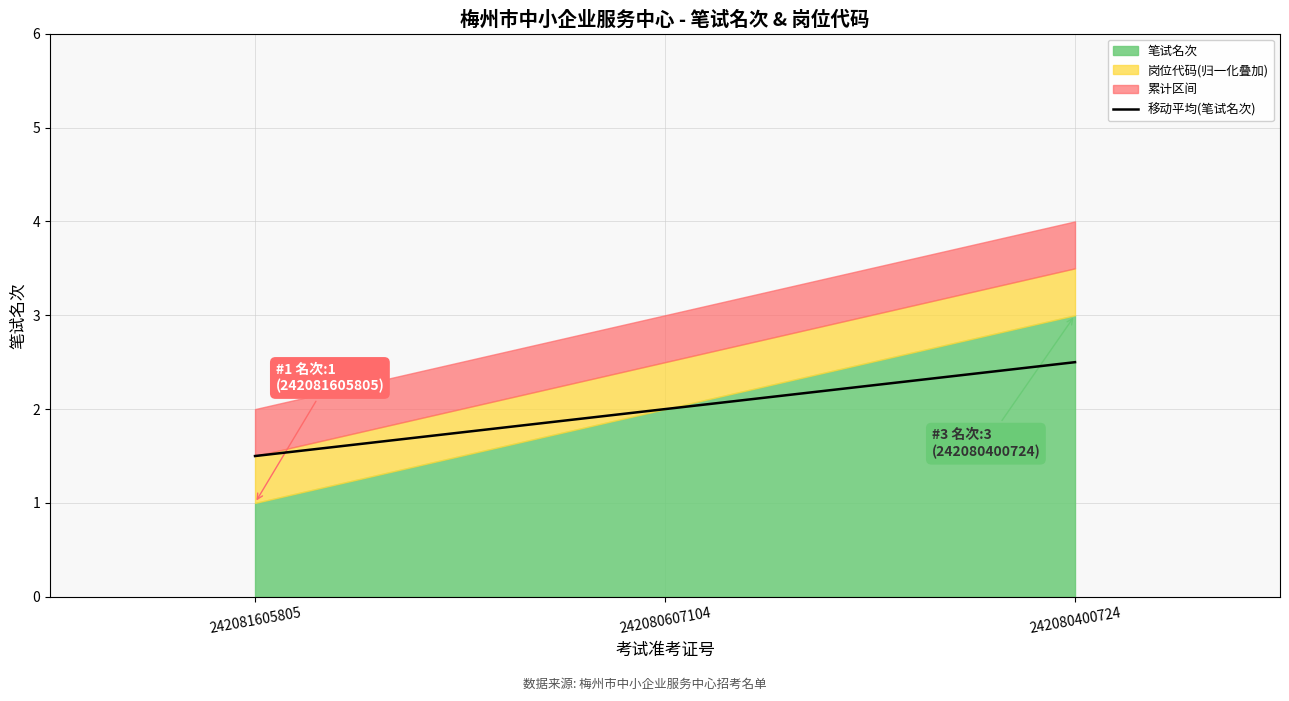

Which category has the highest value across all series?

242080400724